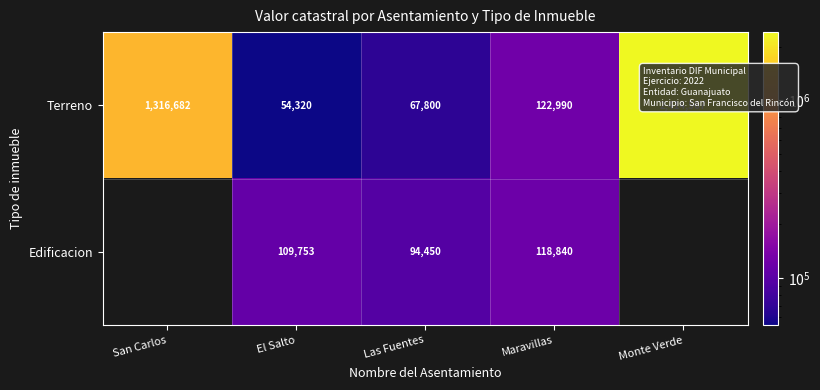

What is the spread (max minus min) of values at Maravillas?

4150